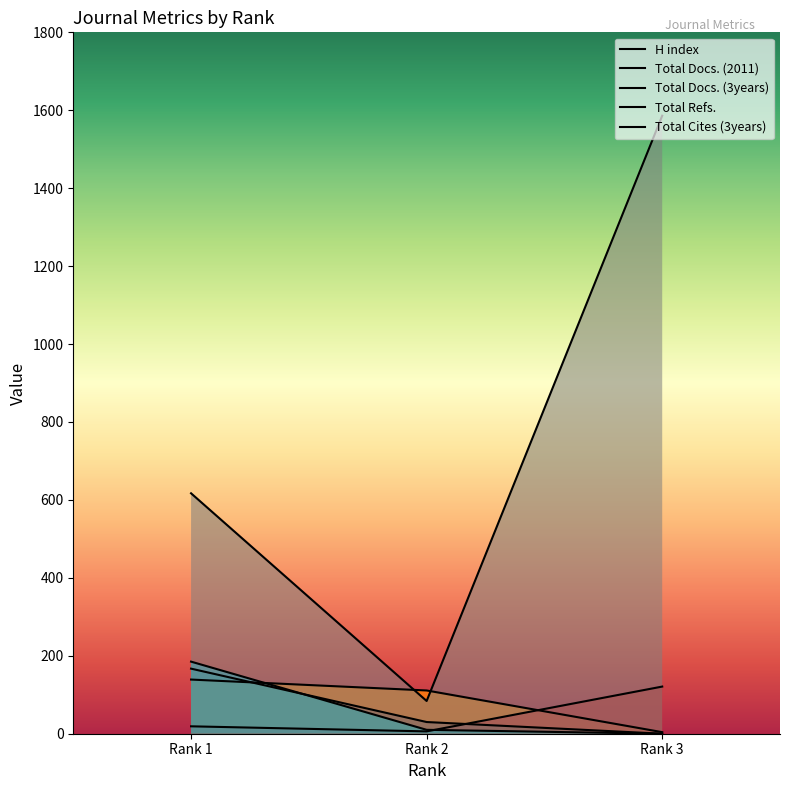

Which category has the highest value across all series?

Rank 3